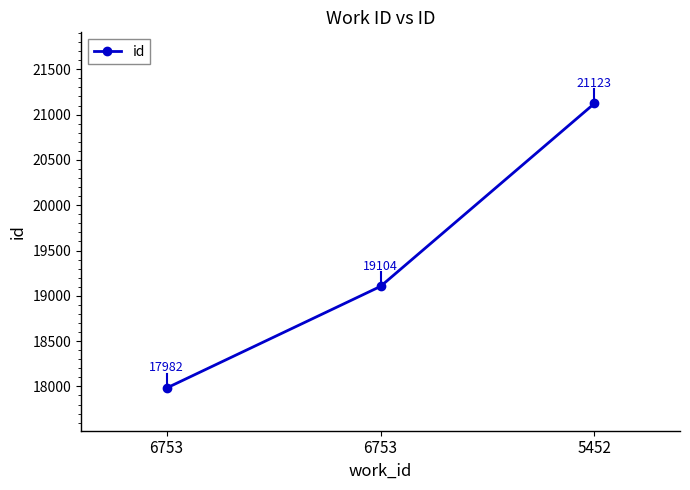

Rank the categories by value from highest to lowest.

5452, 6753, 6753